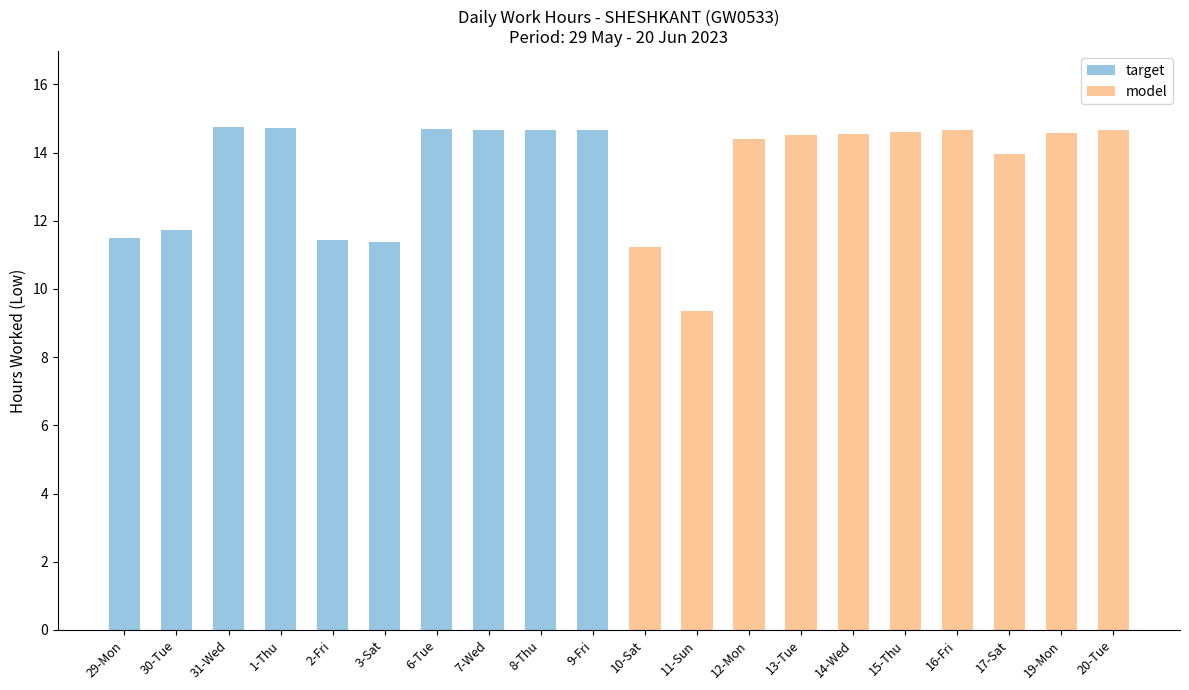

Rank the series by their average value, from highest to lowest.

model, target